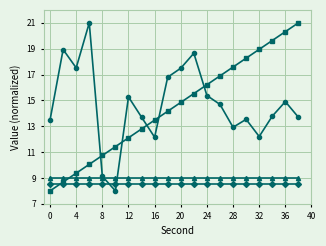

What is the maximum value shown in the chart?

21.0